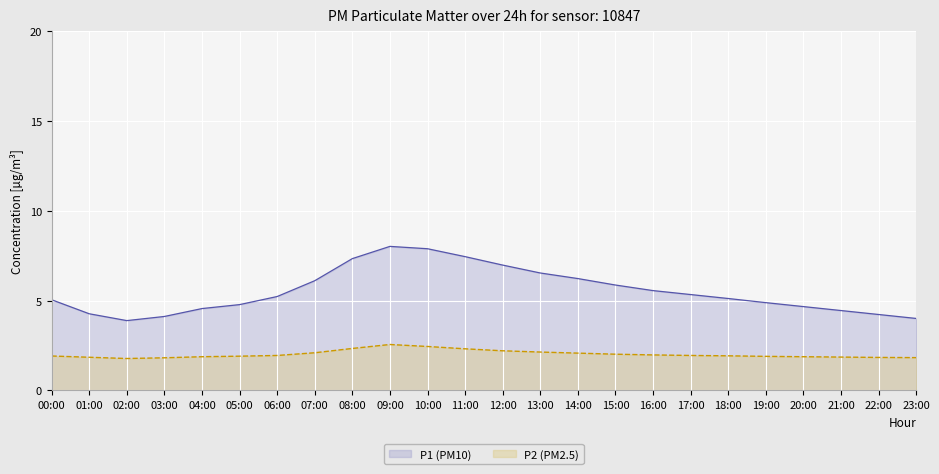

What is the average value of the P1 series?

5.5